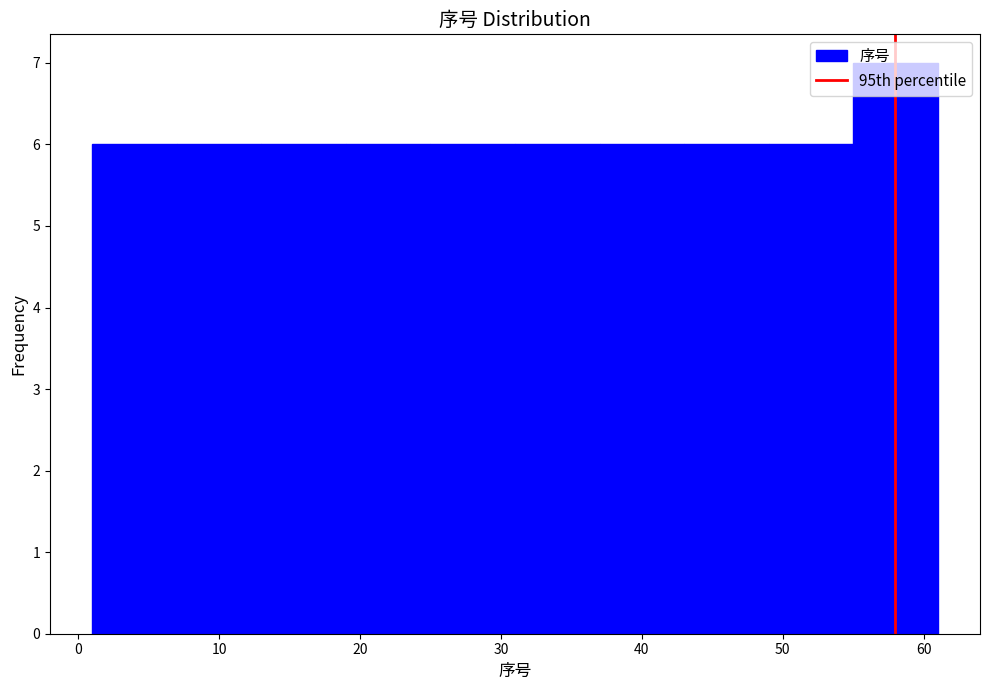

Reading left to right, transcribe this chart: for each bar, give the range it covers on the x-axis and its height. The values are not printed on the chart, so give them approximately, as read against the axis.

1 to 7: 6
7 to 13: 6
13 to 19: 6
19 to 25: 6
25 to 31: 6
31 to 37: 6
37 to 43: 6
43 to 49: 6
49 to 55: 6
55 to 61: 7